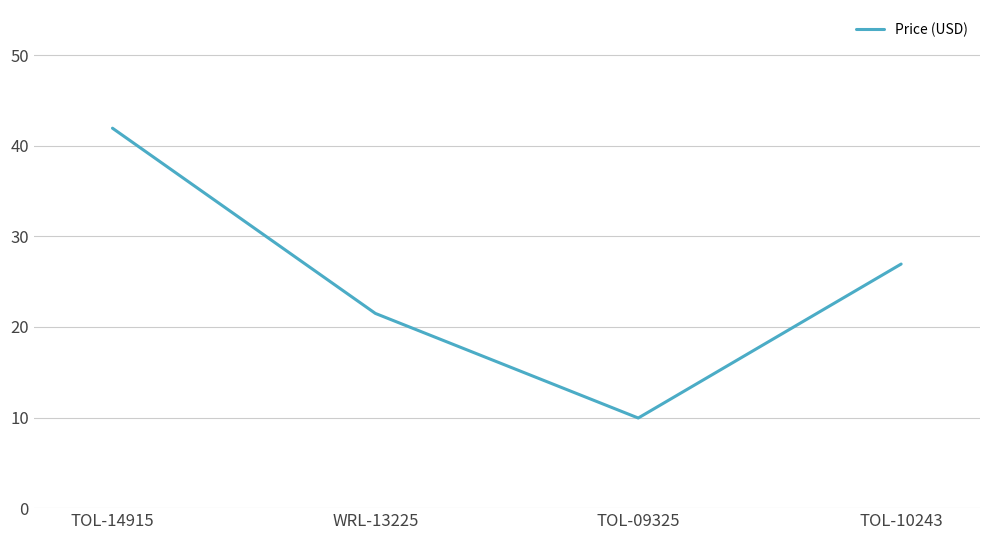

Between TOL-09325 and WRL-13225, which is larger?

WRL-13225